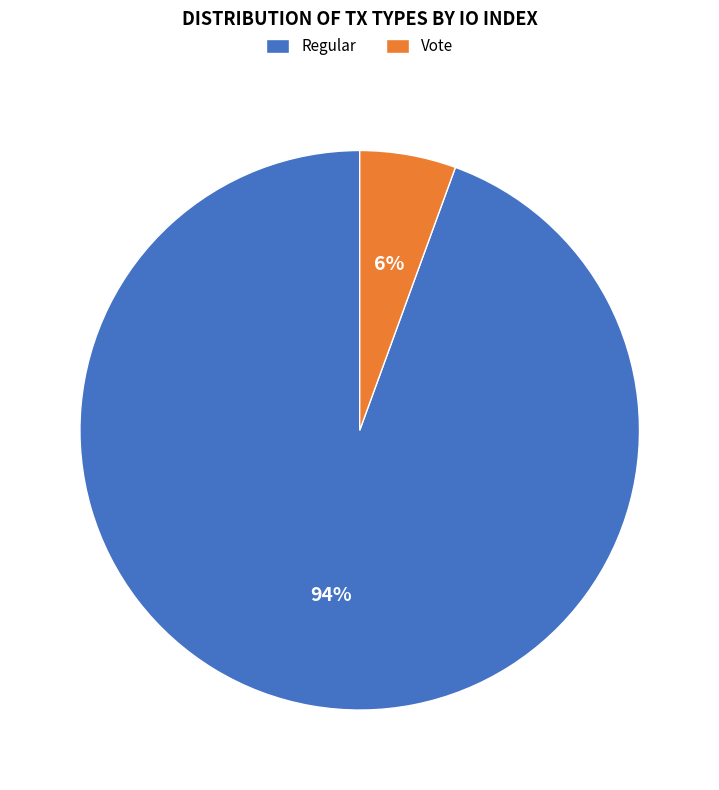

To the nearest percent, what is the average slice percentage?

50%